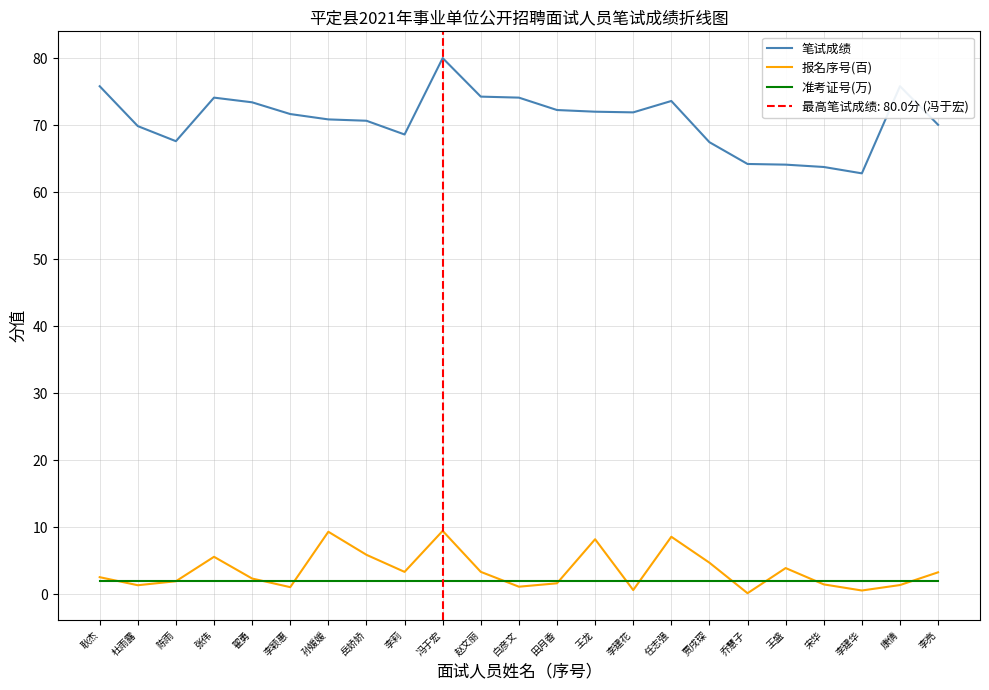

The 报名序号(百) series shows 10.7 at 王龙. True or false?

False